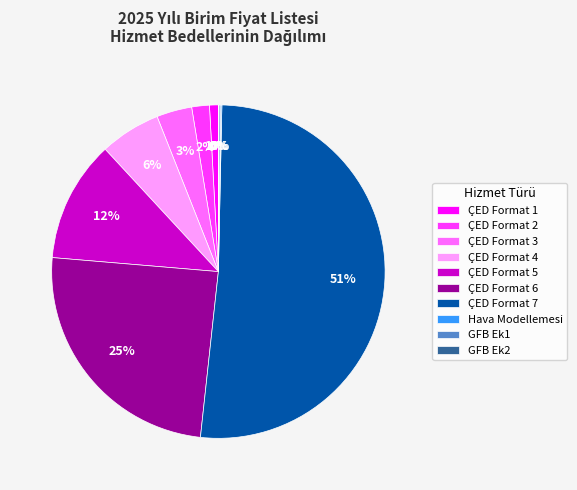

To the nearest percent, what is the difference between the ÇED Format 2 and ÇED Format 4 slice percentages?

4%